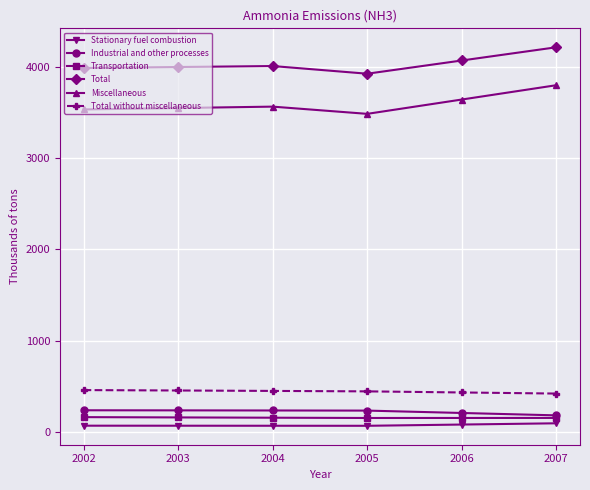

True or false: Transportation has more than 2 points higher than both neighbors.

False